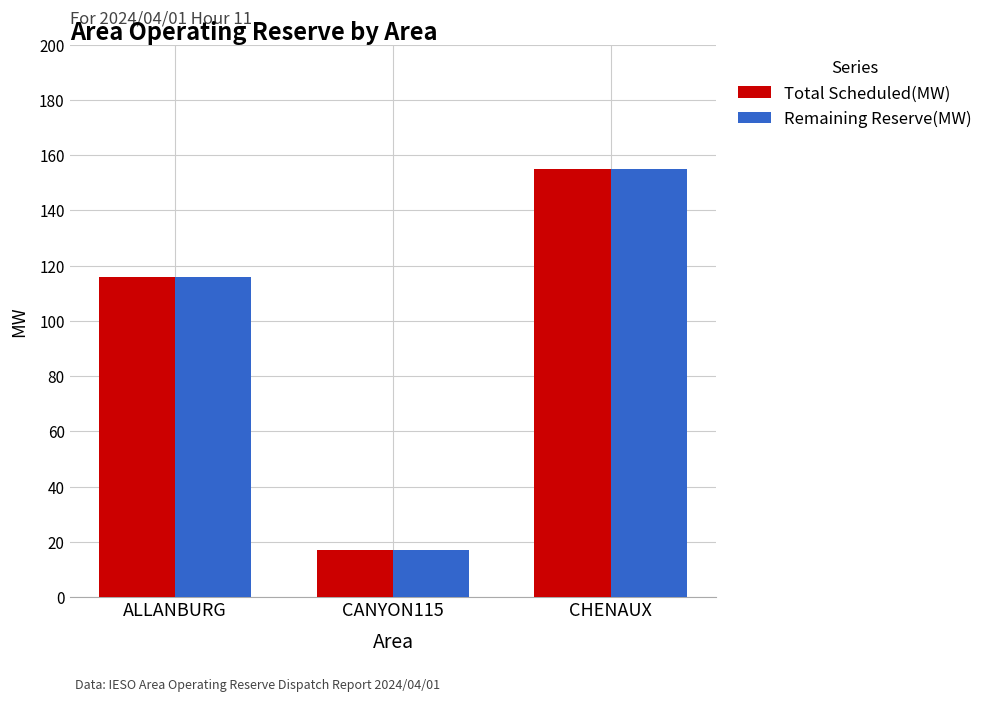

Is the value of Total Scheduled(MW) at CHENAUX greater than the value of Remaining Reserve(MW) at CANYON115?

Yes